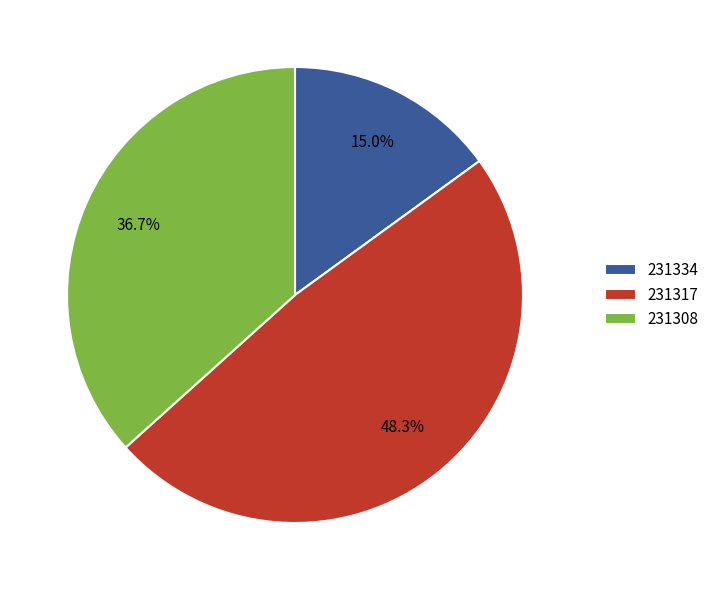

Does any single category account for the majority?

No